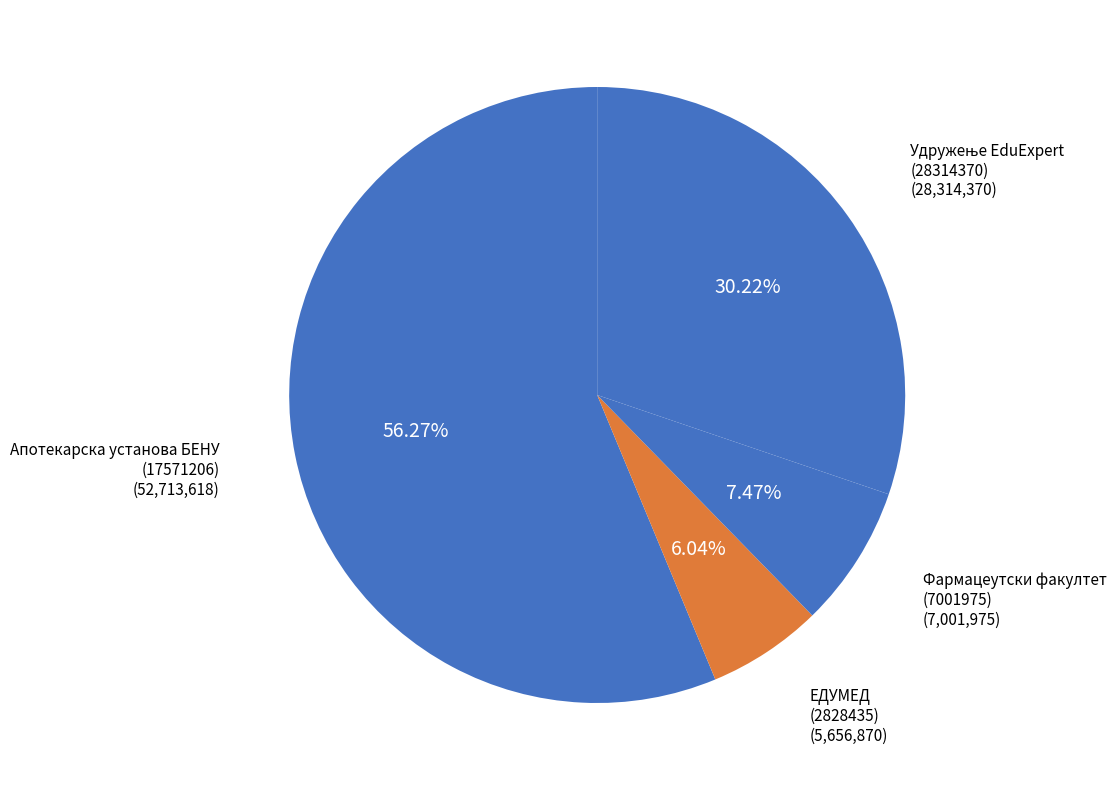

Count the number of slices in the pie.

4